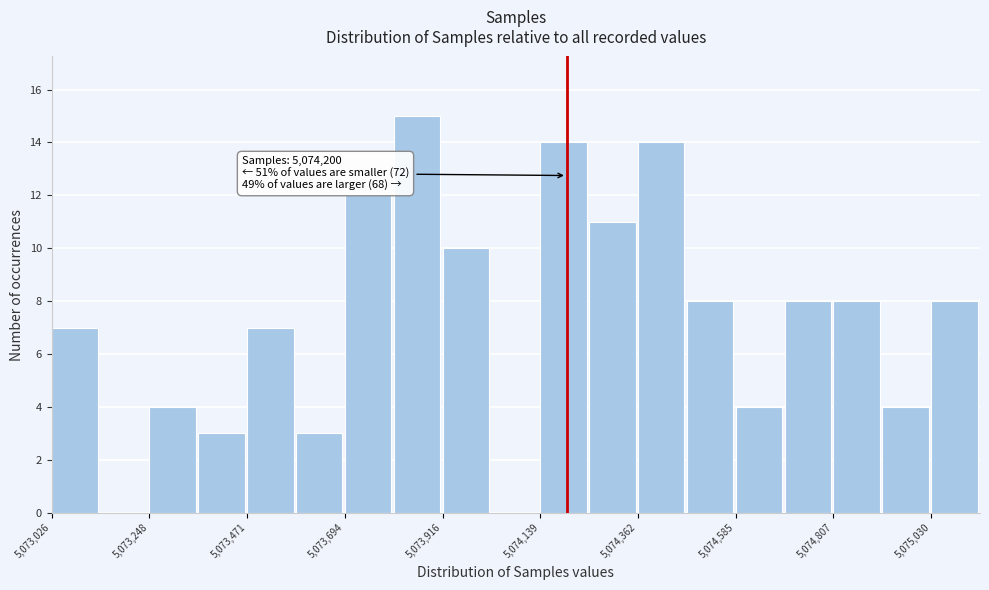

Read against the x-axis, roughly where is the centre of the tallest bar?

5073850